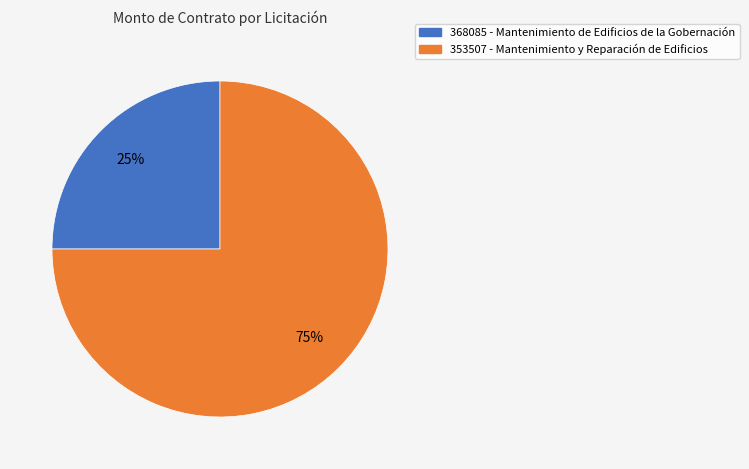

How many segments does this pie chart have?

2